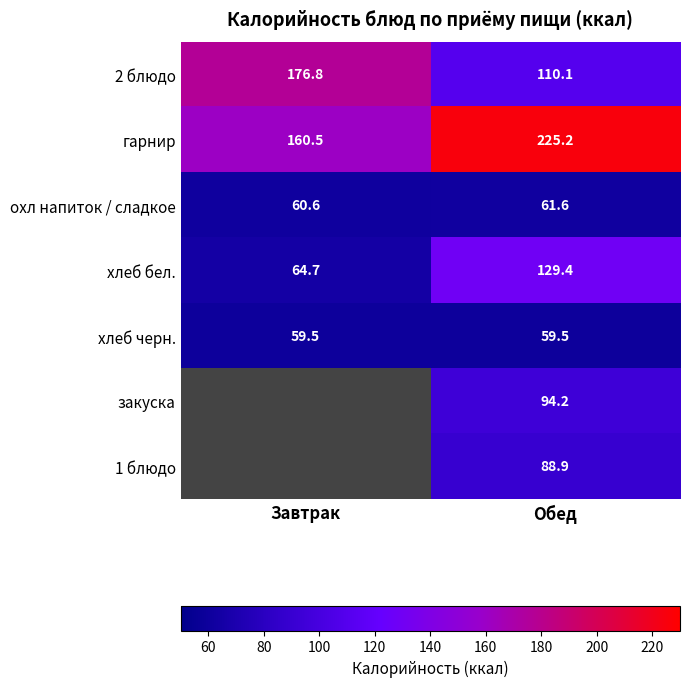

At which label does охл напиток / сладкое first exceed 61?

Обед